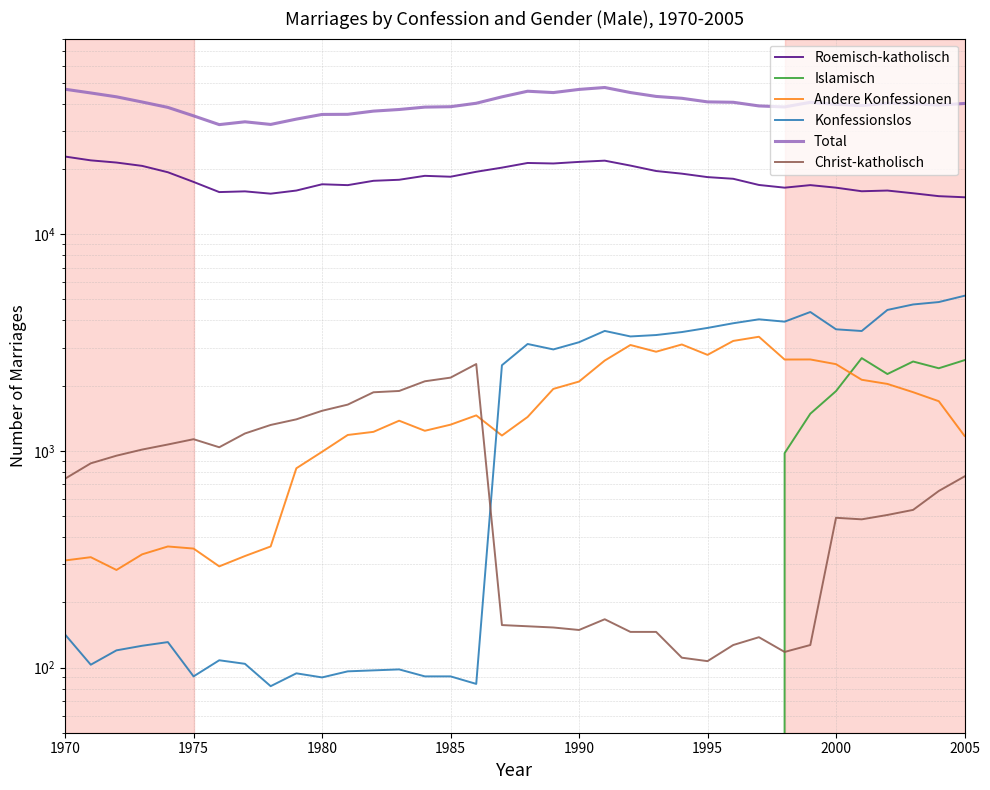

How many lines are shown in the chart?

6